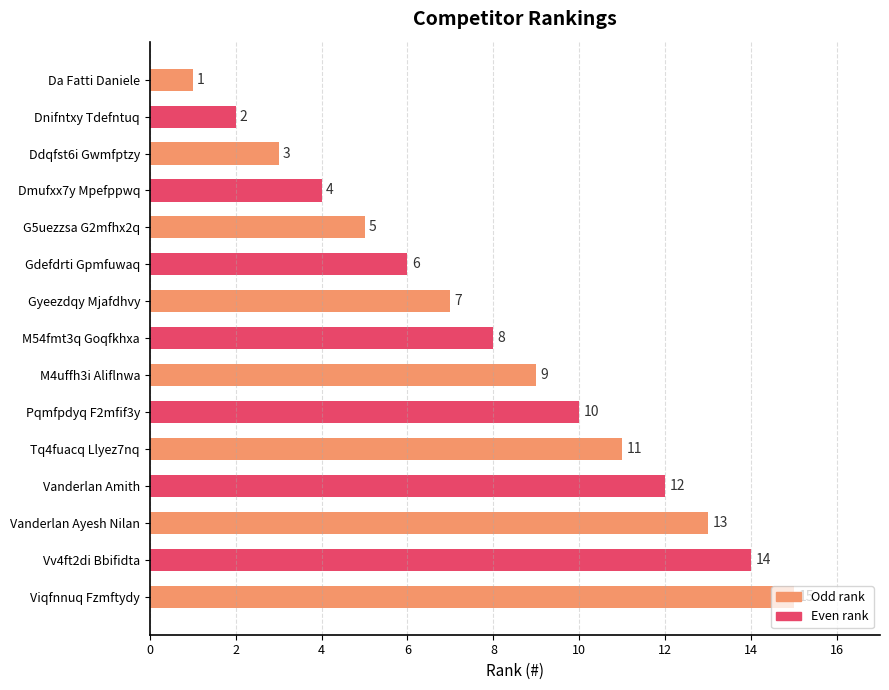

The chart shows a value of 3 at Pqmfpdyq F2mfif3y. True or false?

False